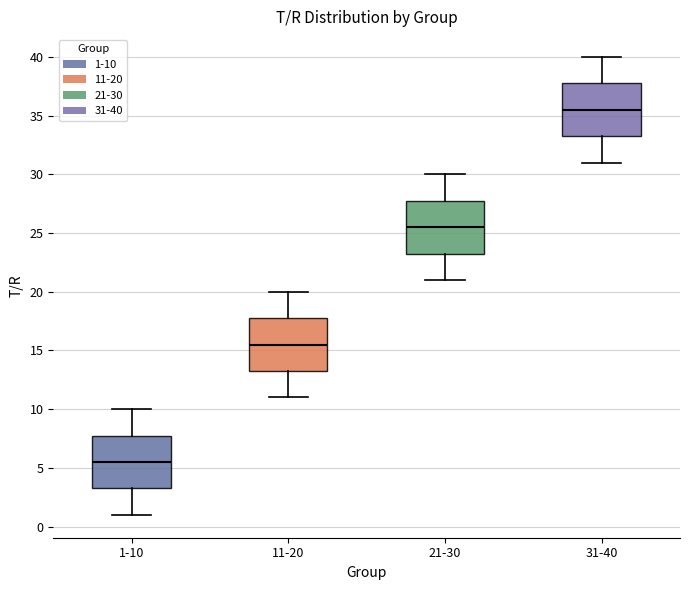

Reading left to right, read every box against the y-axis: the position of its median line, the range the box covers, and the ends of its whiskers. The values are not printed on the chart, so give them approximately, as read against the axis.

1-10: median 5.5, box 3.5 to 8.0, whiskers 1.0 to 10.0
11-20: median 15.5, box 13.5 to 18.0, whiskers 11.0 to 20.0
21-30: median 25.5, box 23.5 to 28.0, whiskers 21.0 to 30.0
31-40: median 35.5, box 33.5 to 38.0, whiskers 31.0 to 40.0